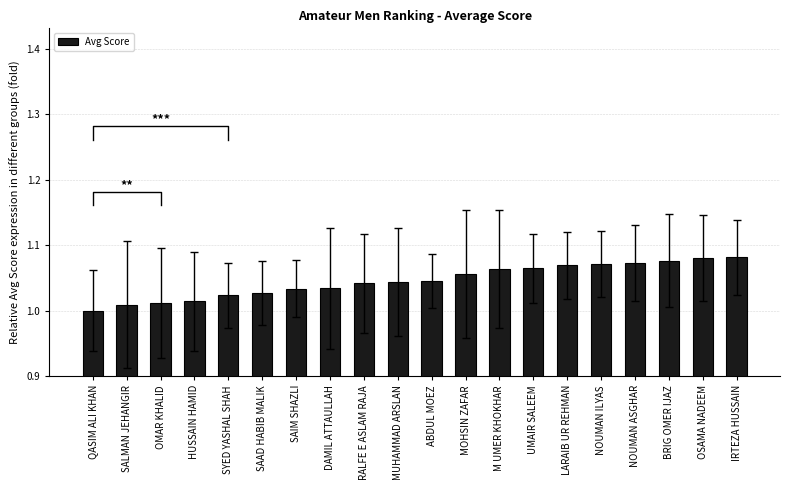

What is the average value?

1.0